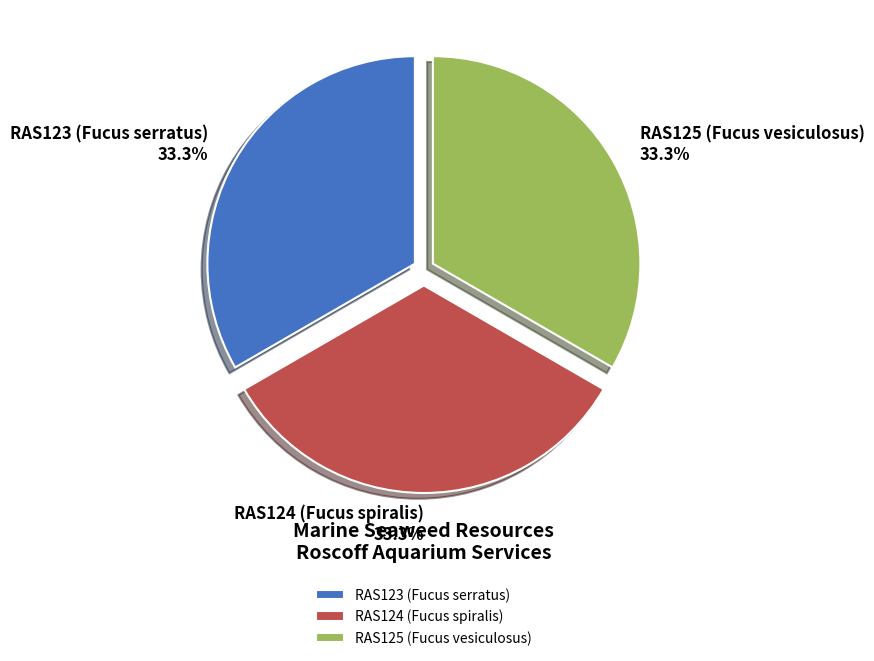

What percentage is the RAS125 (Fucus vesiculosus) slice, to the nearest percent?

33%